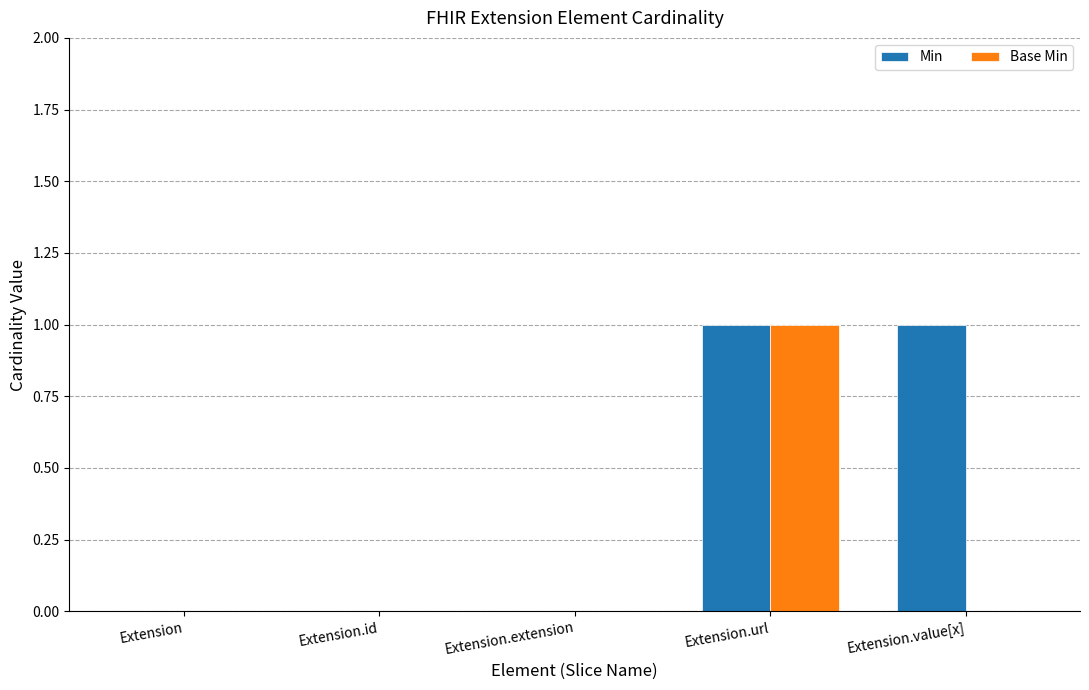

Reading left to right, extract all data points from this chart.

Min: Extension=0	Extension.id=0	Extension.extension=0	Extension.url=1	Extension.value[x]=1
Base Min: Extension=0	Extension.id=0	Extension.extension=0	Extension.url=1	Extension.value[x]=0